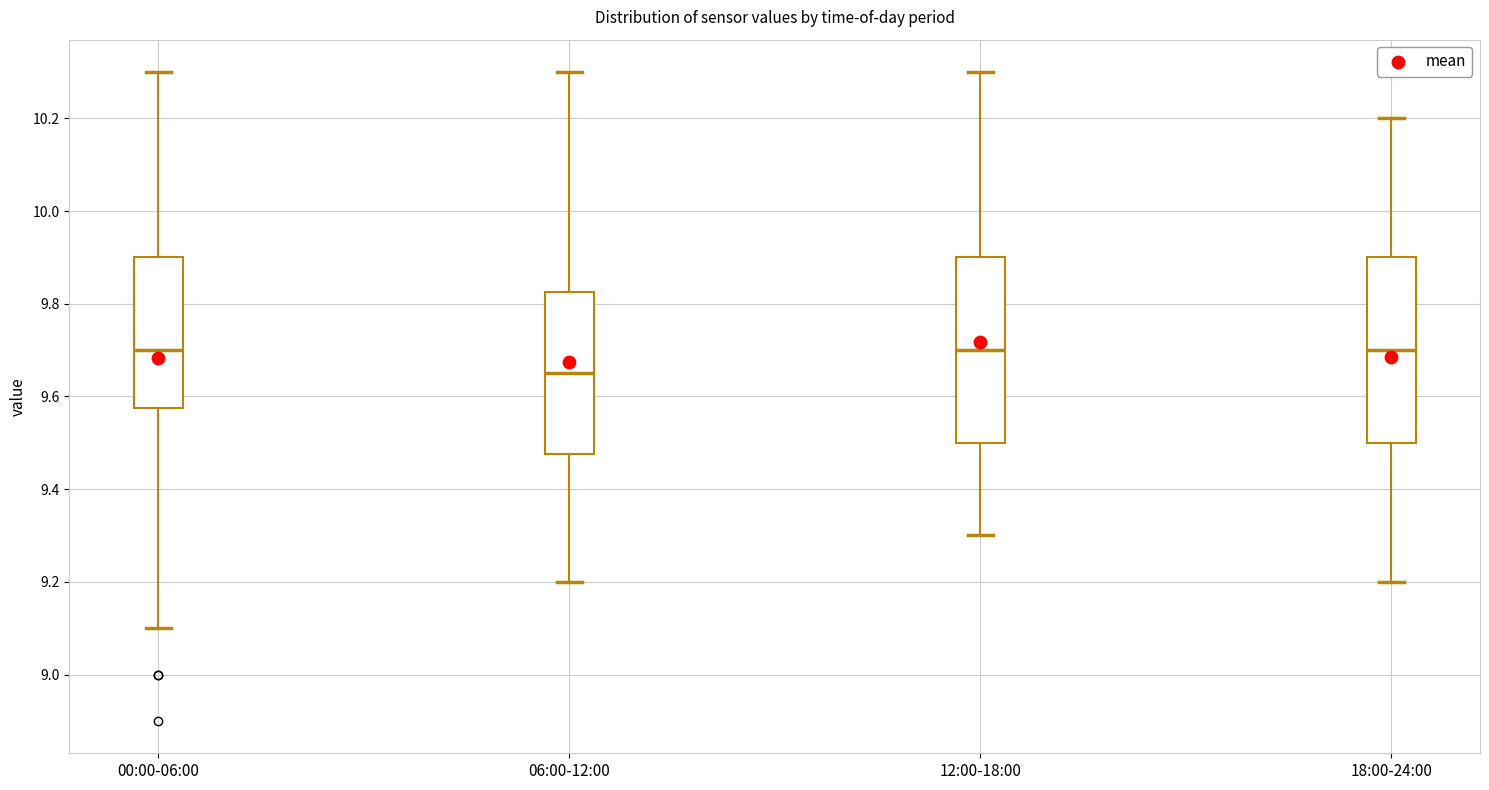

Where does the median line of the box for 00:00-06:00 sit on the y-axis? The values are not printed on the chart, so give them approximately, as read against the axis.

9.70